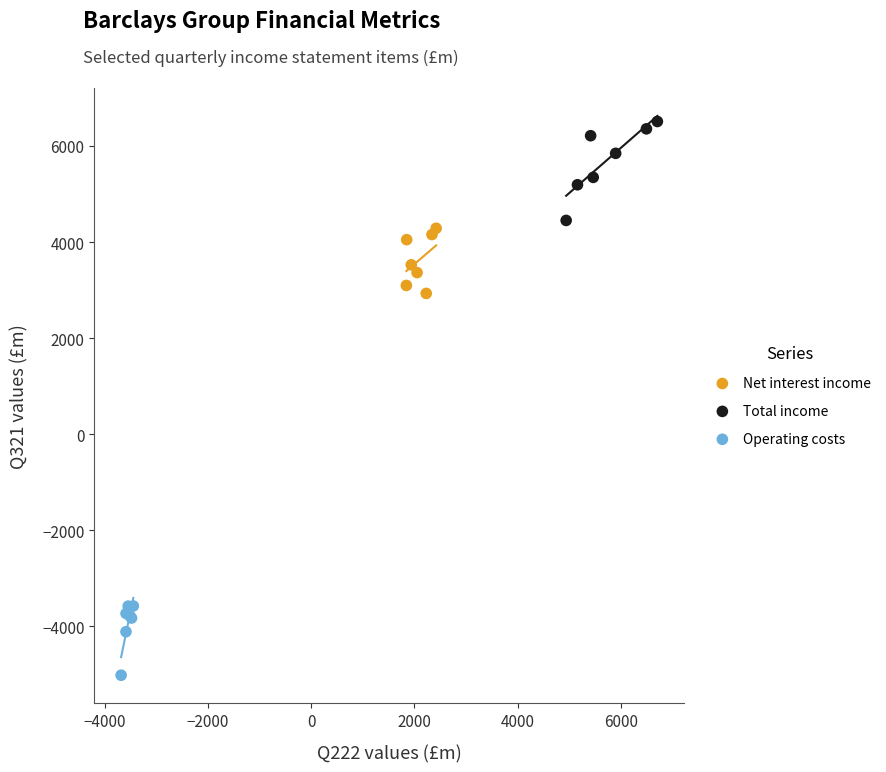

Which series has the widest spread of Y values?

Total income